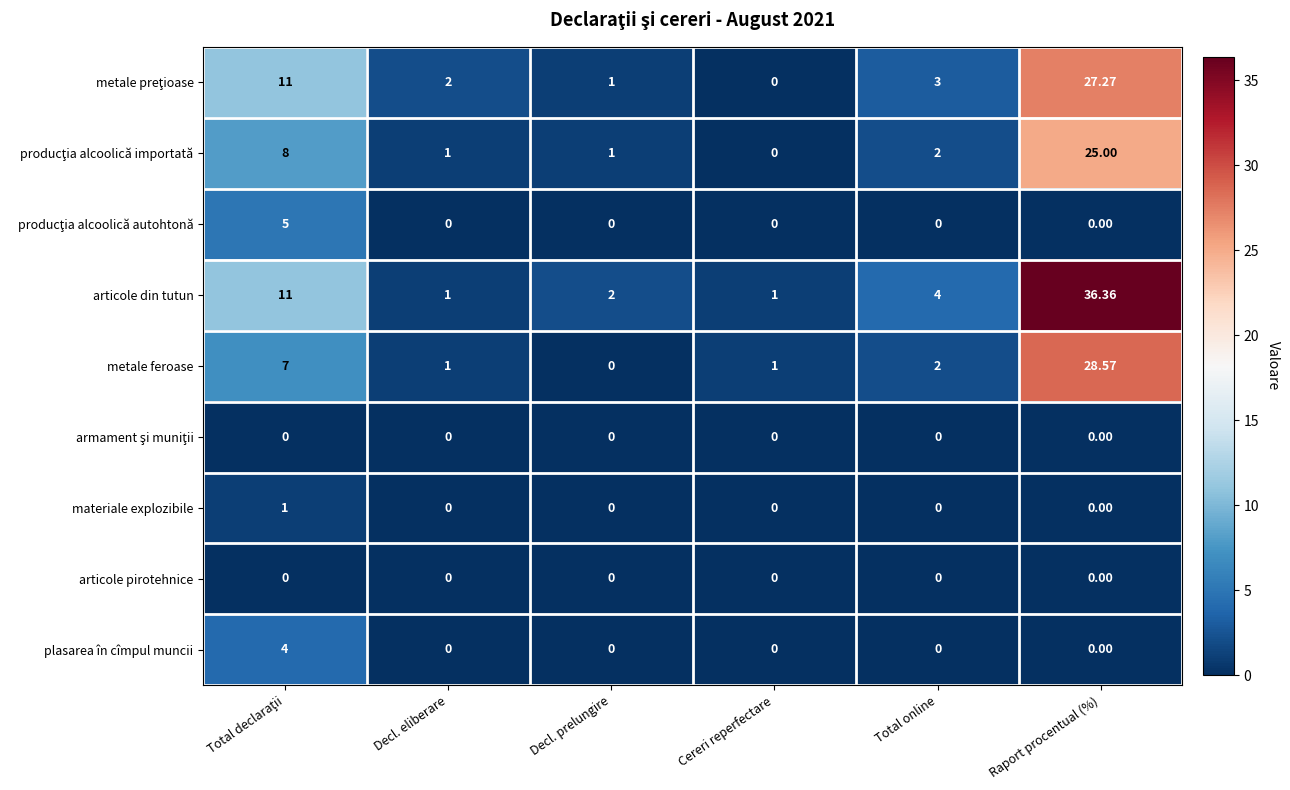

Which category has the highest value in the articole din tutun series?

Raport procentual (%)